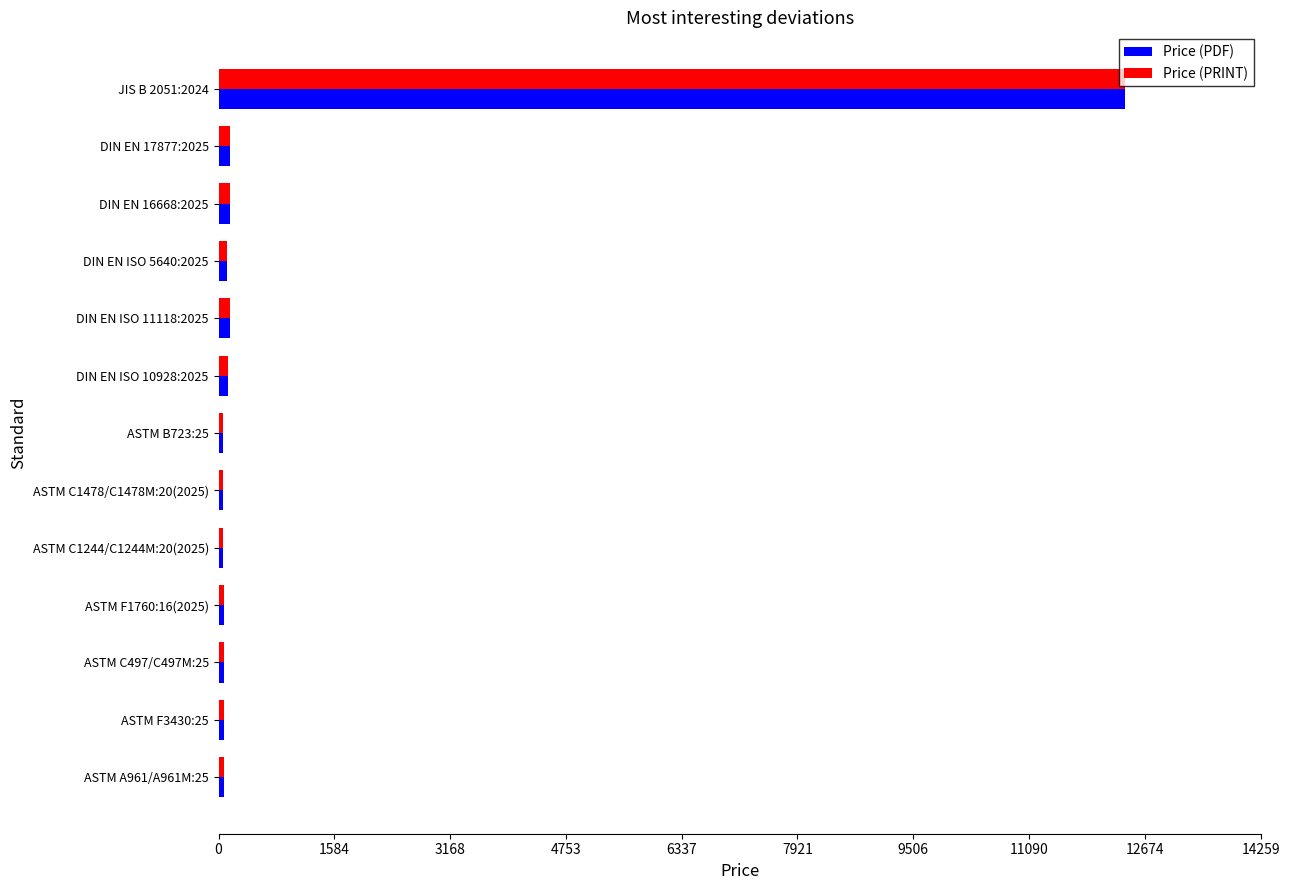

Which category has the highest value in the Price (PDF) series?

JIS B 2051:2024